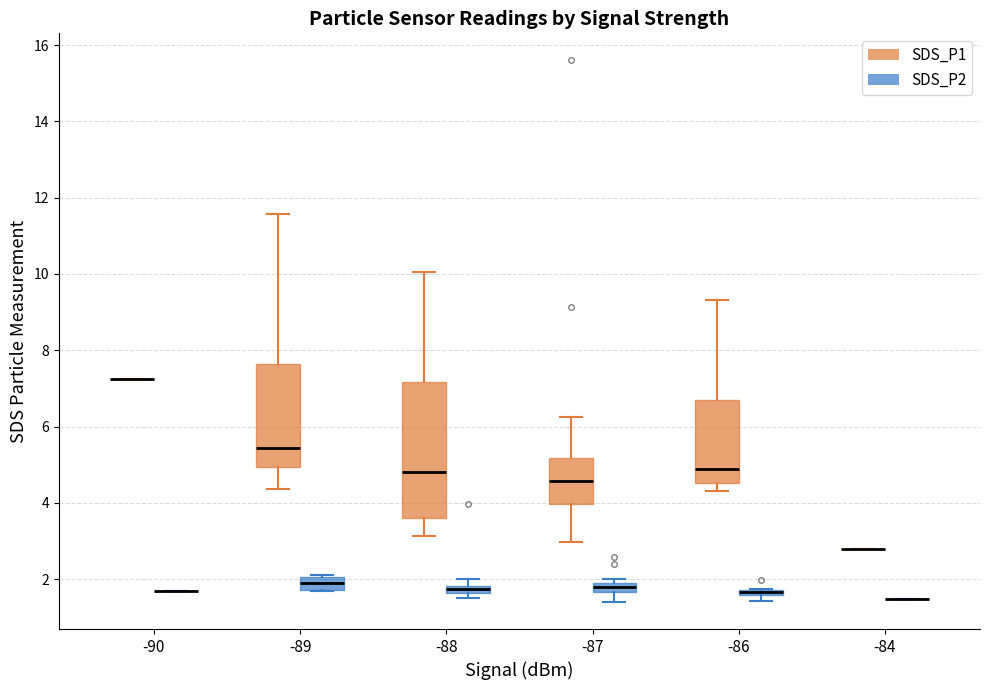

Where does the lower whisker of the box for -88 (SDS_P1) end on the y-axis? The values are not printed on the chart, so give them approximately, as read against the axis.

3.2